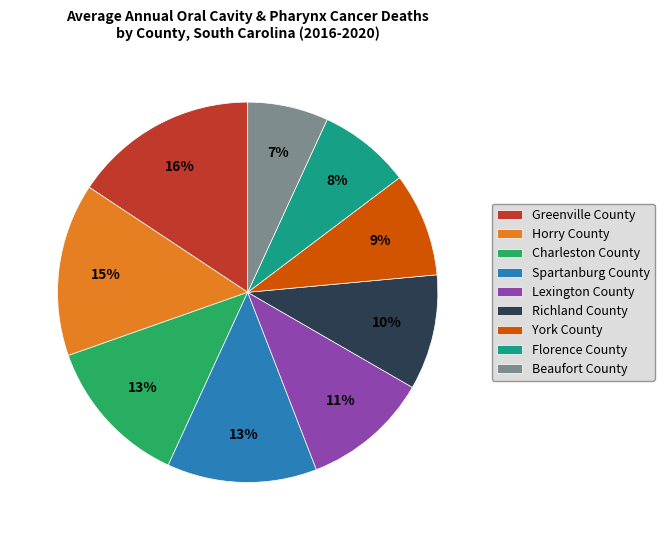

How many segments does this pie chart have?

9